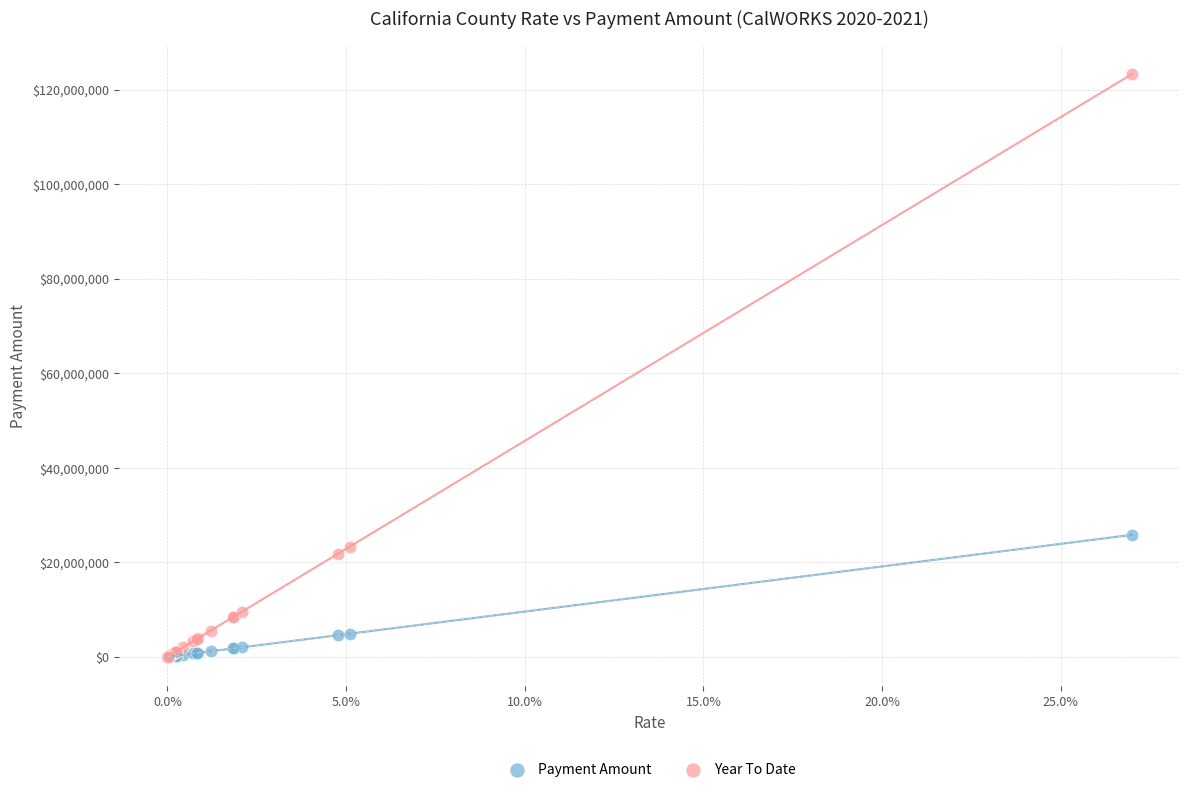

What are all the series names shown in the legend?

Payment Amount, Year To Date